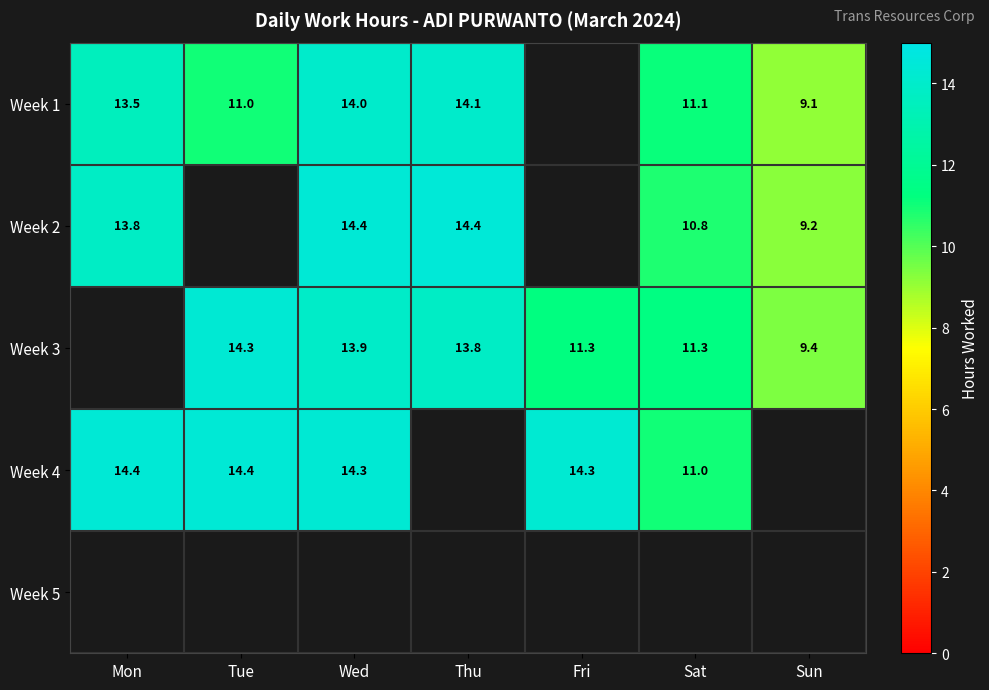

Is the value of Week 3 at Wed greater than the value of Week 2 at Sat?

Yes